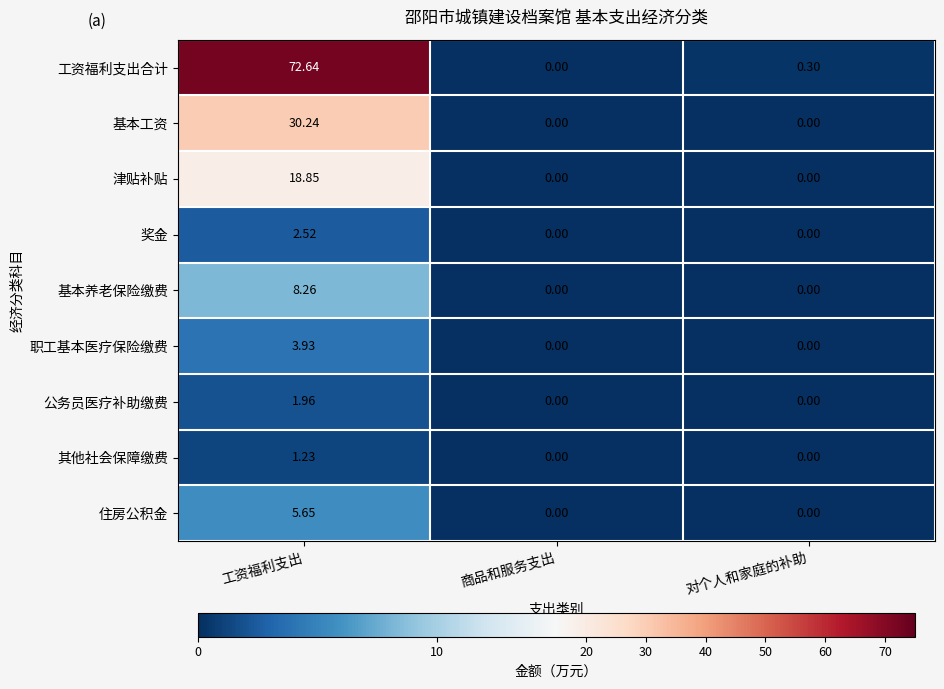

Which series has the widest spread of values?

工资福利支出合计